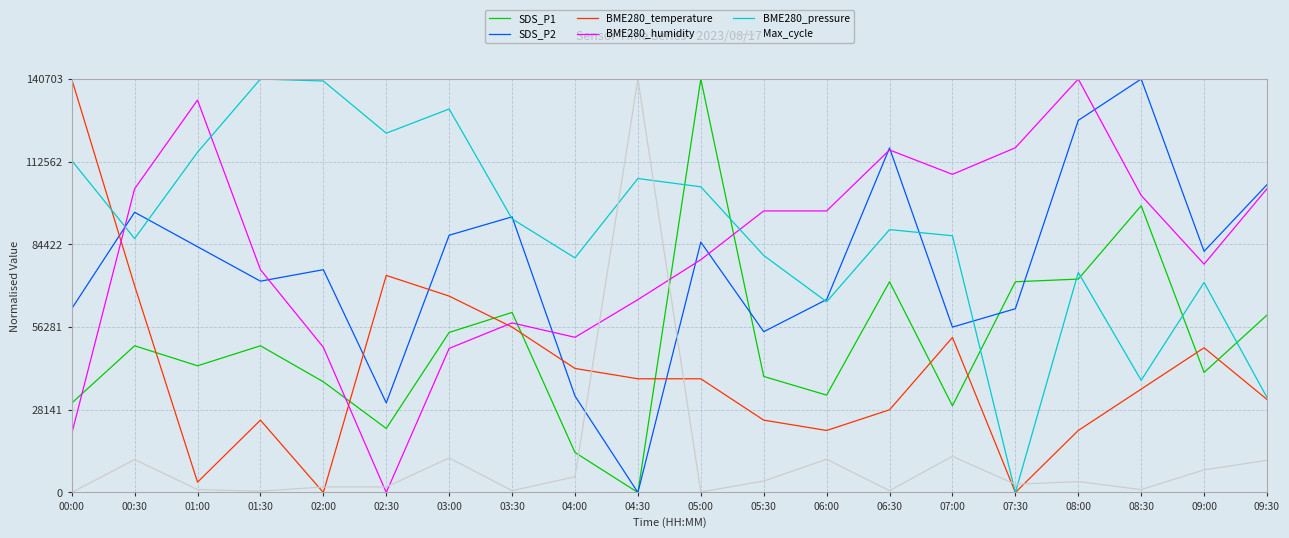

Does the chart display data point markers on the line(s)?

No